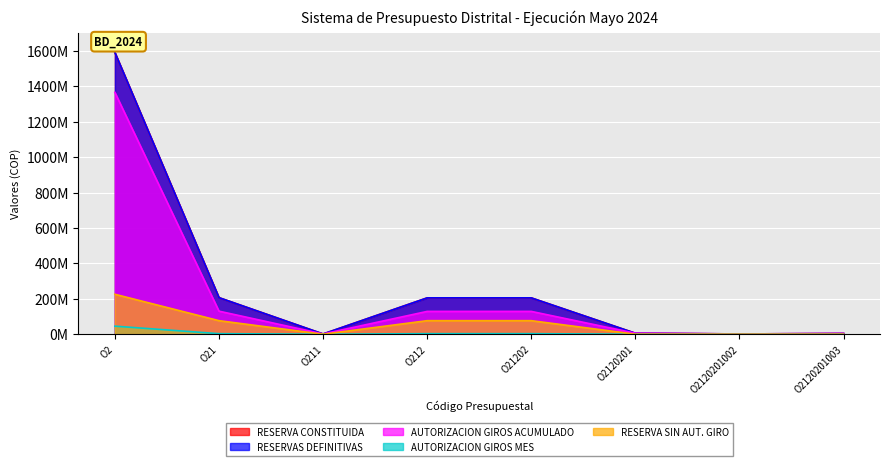

At which label does AUTORIZACION GIROS MES first exceed 3028362?

O2